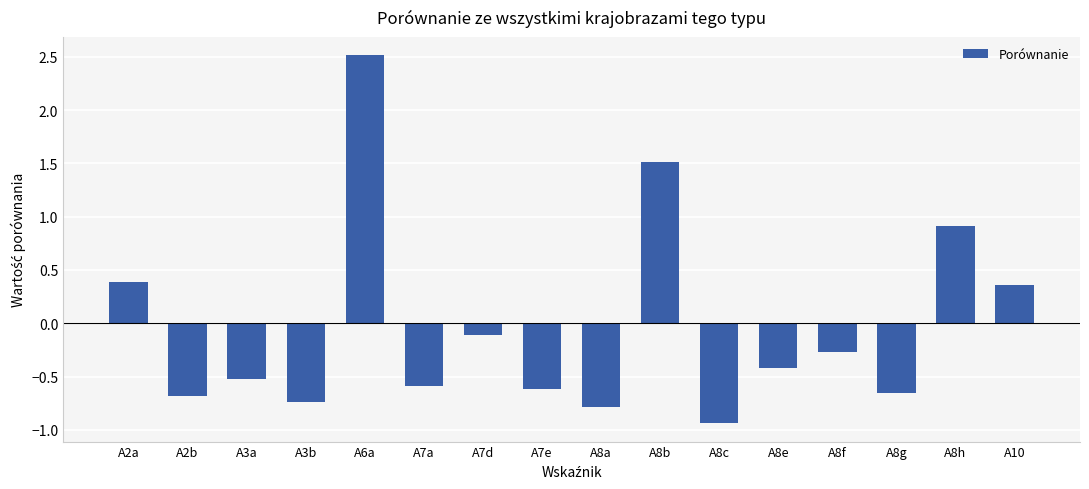

How many data points are above 0?

5